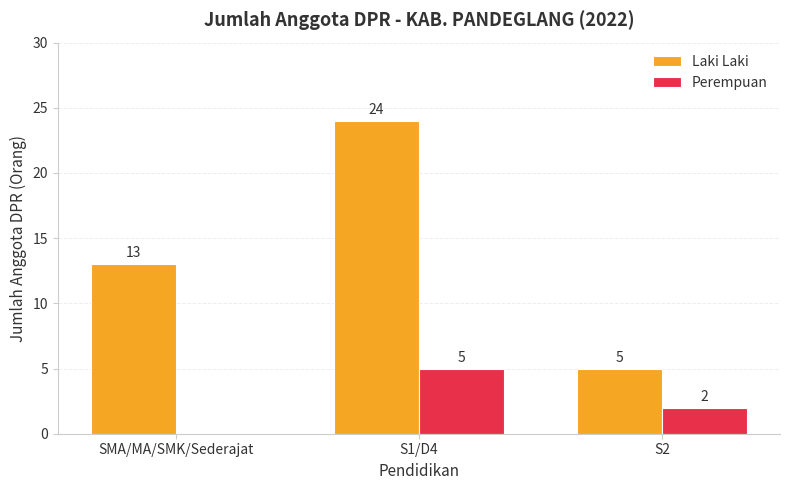

Which series changed the most between S1/D4 and S2?

Laki Laki